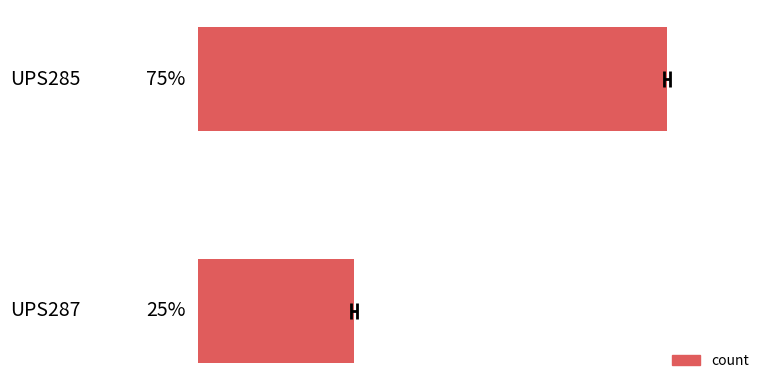

Reading left to right, transcribe all the data shown in this chart.

75	25